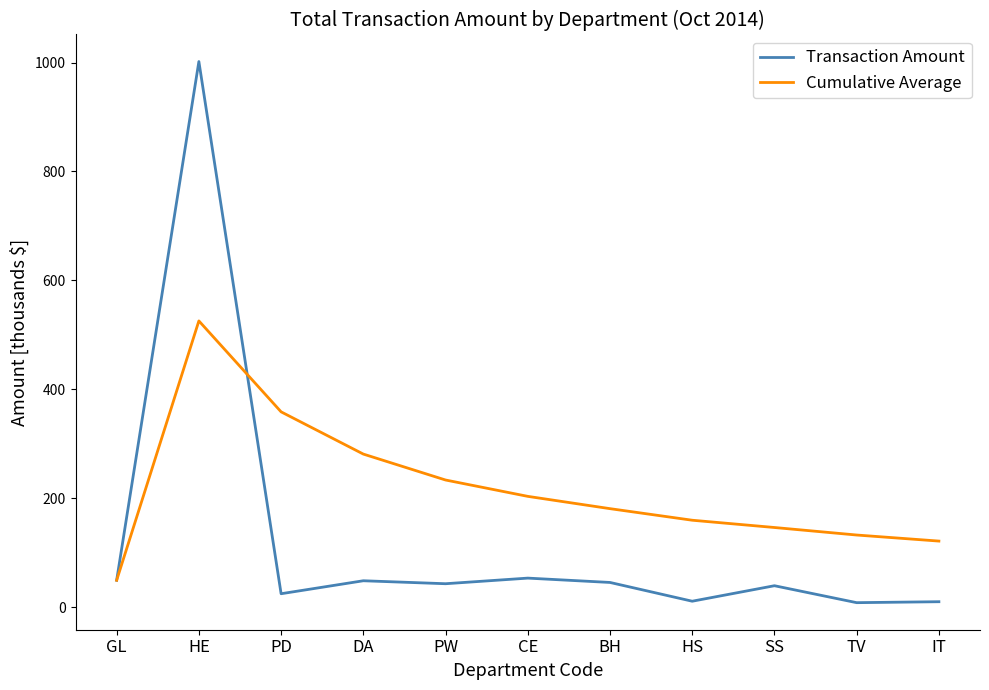

What are all the series names shown in the legend?

Transaction Amount, Cumulative Average